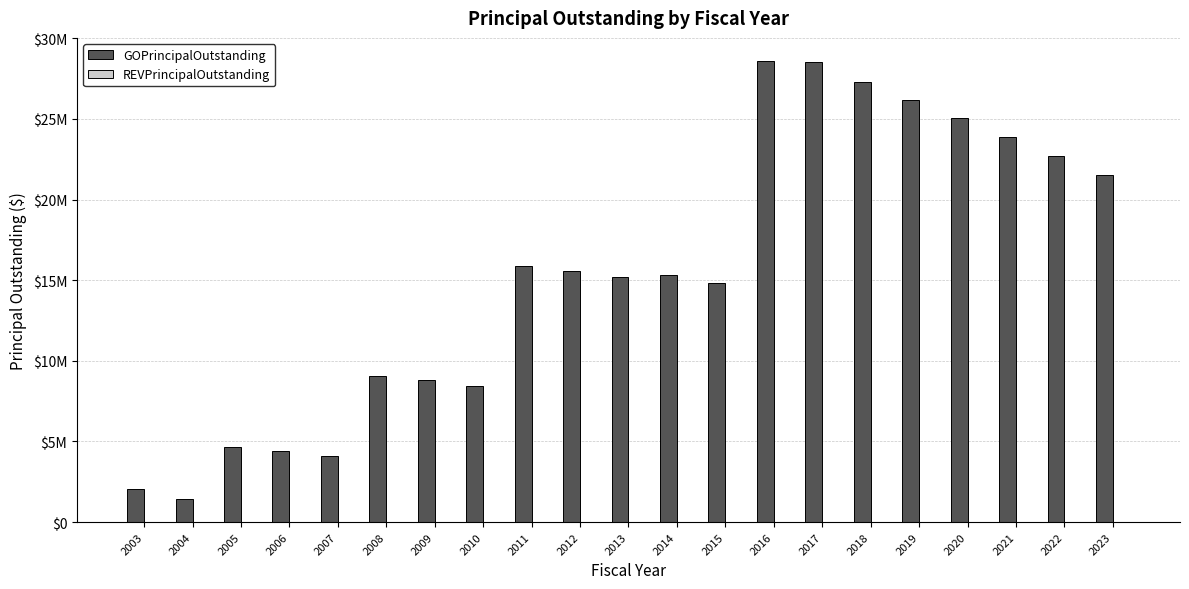

Reading right to left, what are all the values shown in this chart?

GOPrincipalOutstanding: 21530000	22720000	23910000	25060000	26190000	27300000	28505000	28600000	14840000	15345000	15180000	15555000	15905000	8465000	8790000	9075000	4115000	4400000	4685000	1425000	2050000
REVPrincipalOutstanding: 0	0	0	0	0	0	0	0	0	0	0	0	0	0	0	0	0	0	0	0	0